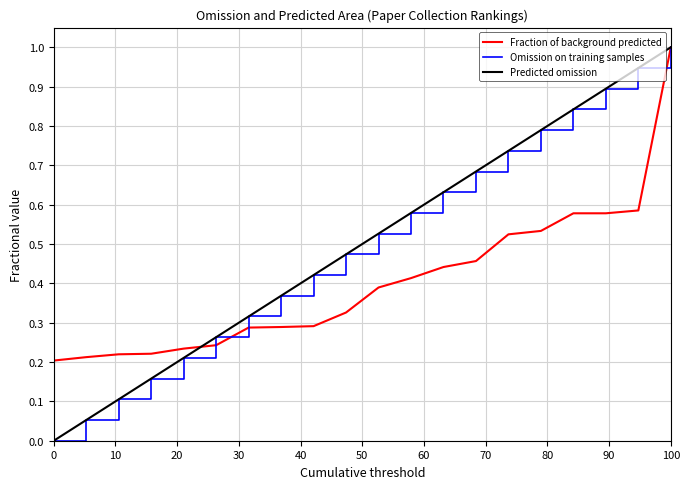

Which series has the largest total across all categories?

Omission on training samples